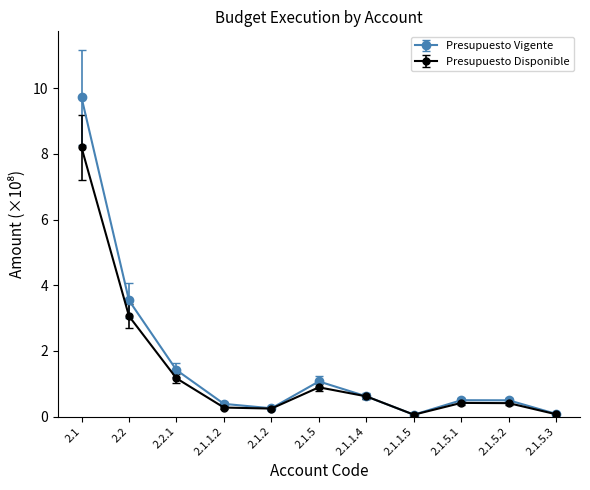

Which series changed the most between 2.1 and 2.1.5.2?

Presupuesto Vigente